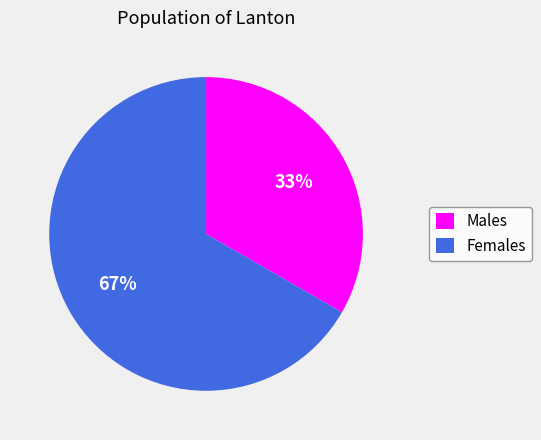

The Males slice represents 33% of the pie. True or false?

True